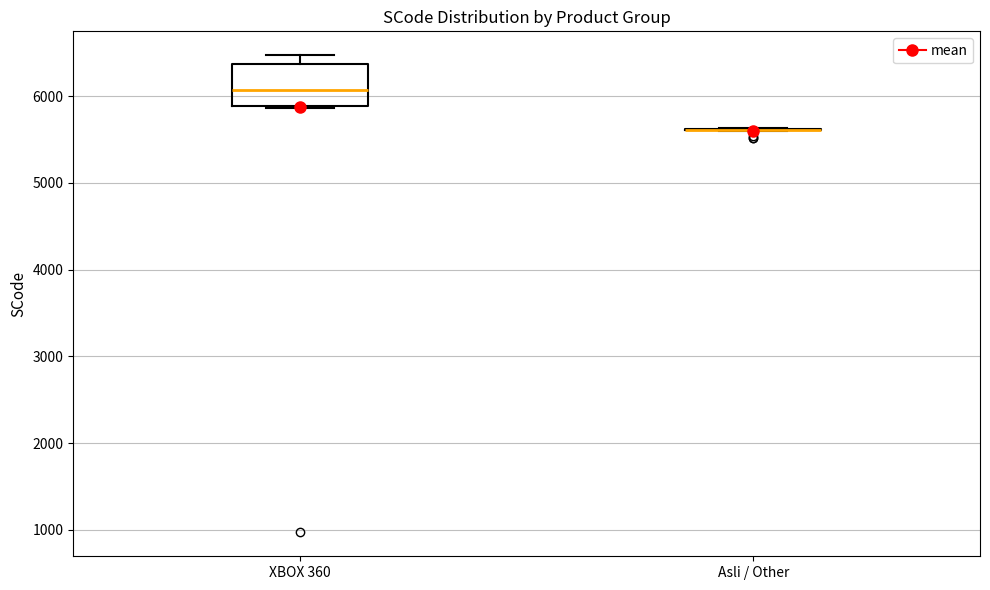

Reading left to right, read every box against the y-axis: the position of its median line, the range the box covers, and the ends of its whiskers. The values are not printed on the chart, so give them approximately, as read against the axis.

XBOX 360: median 6100, box 5900 to 6400, whiskers 5900 to 6500
Asli / Other: box collapsed to a line at 5600, whiskers 5600 to 5600